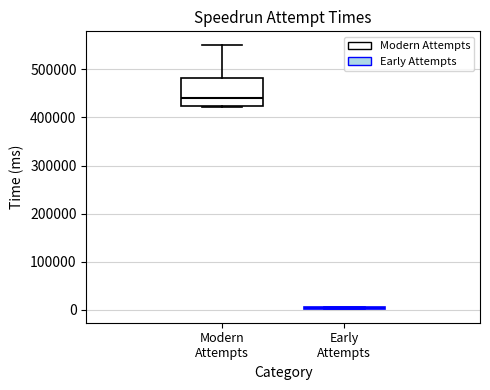

Where is the upper edge of the box for Modern Attempts on the y-axis? The values are not printed on the chart, so give them approximately, as read against the axis.

480000